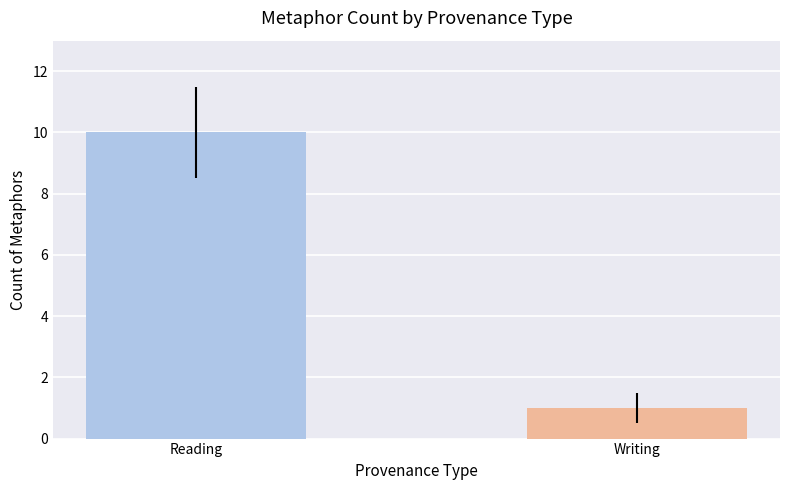

True or false: the data shows 6 at Reading.

False